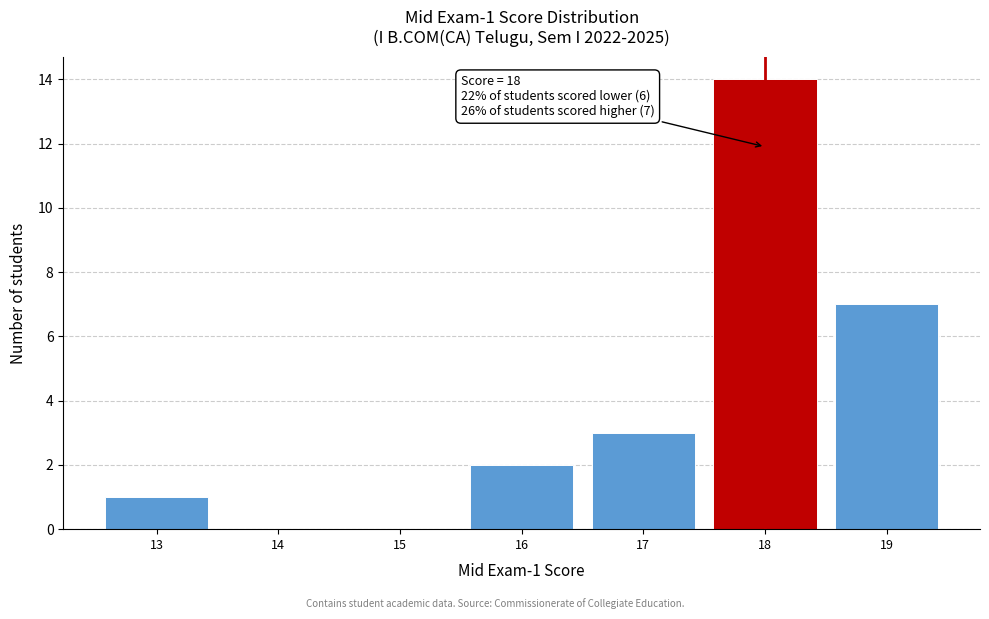

Reading left to right, extract all data points from this chart.

13=1	14=0	15=0	16=2	17=3	18=14	19=7